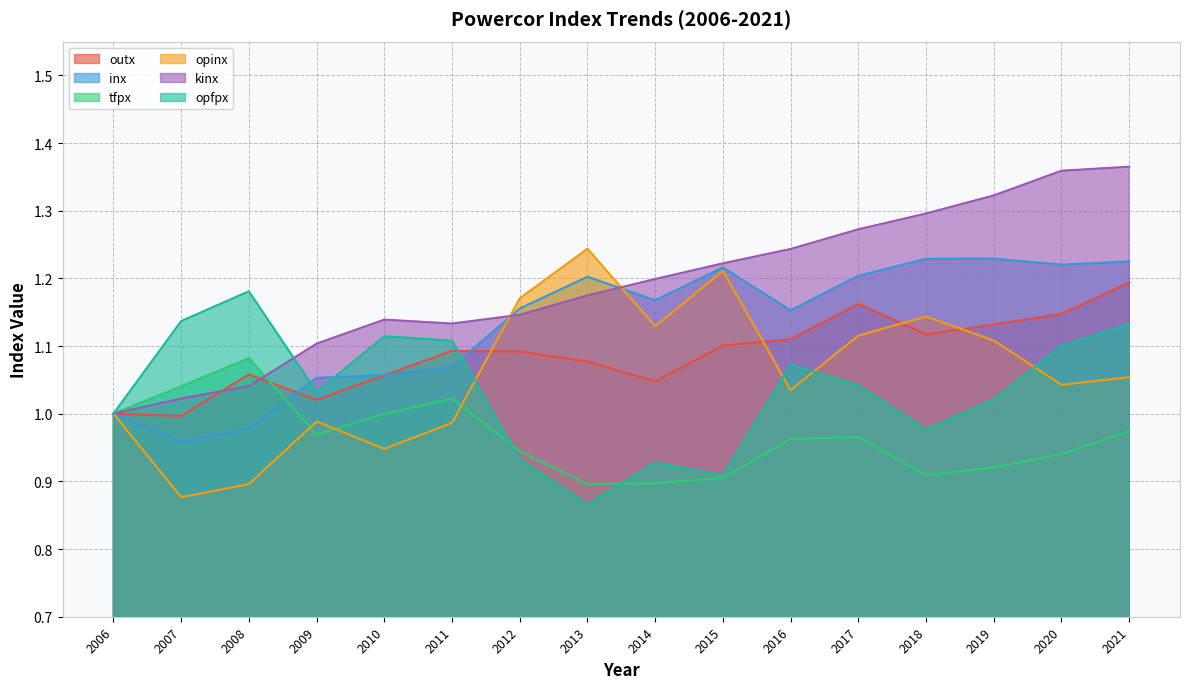

At which label does kinx reach its peak?

2021